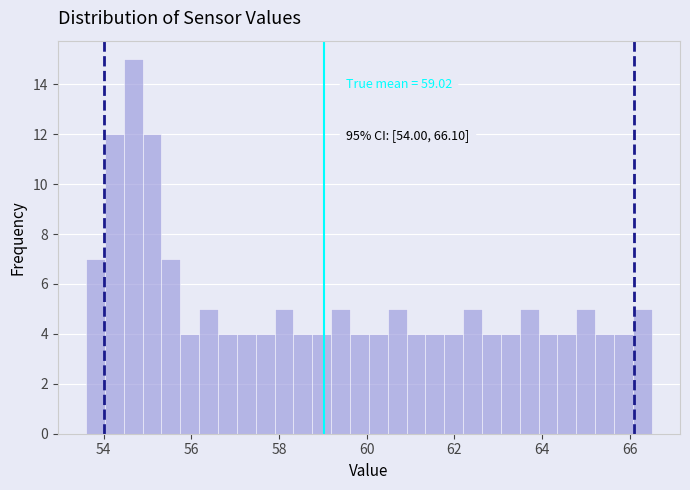

Read against the x-axis, roughly where is the centre of the tallest bar?

54.6